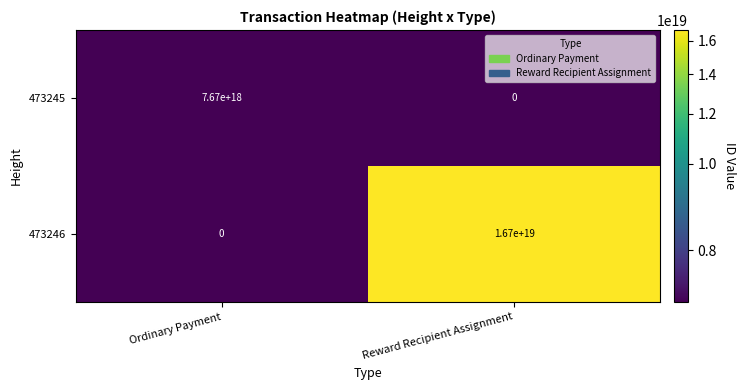

Is it true that 473245 equals 0 at Reward Recipient Assignment?

True